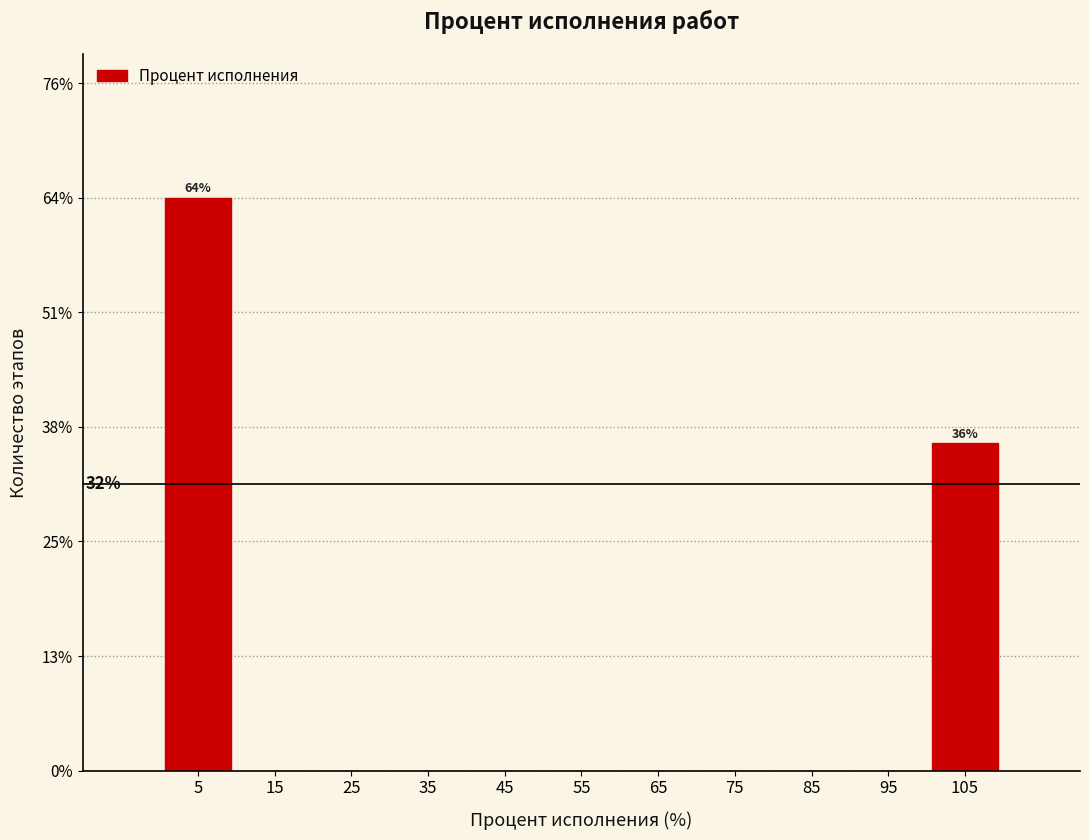

Over which range of the x-axis is the bar tallest?

0 to 10